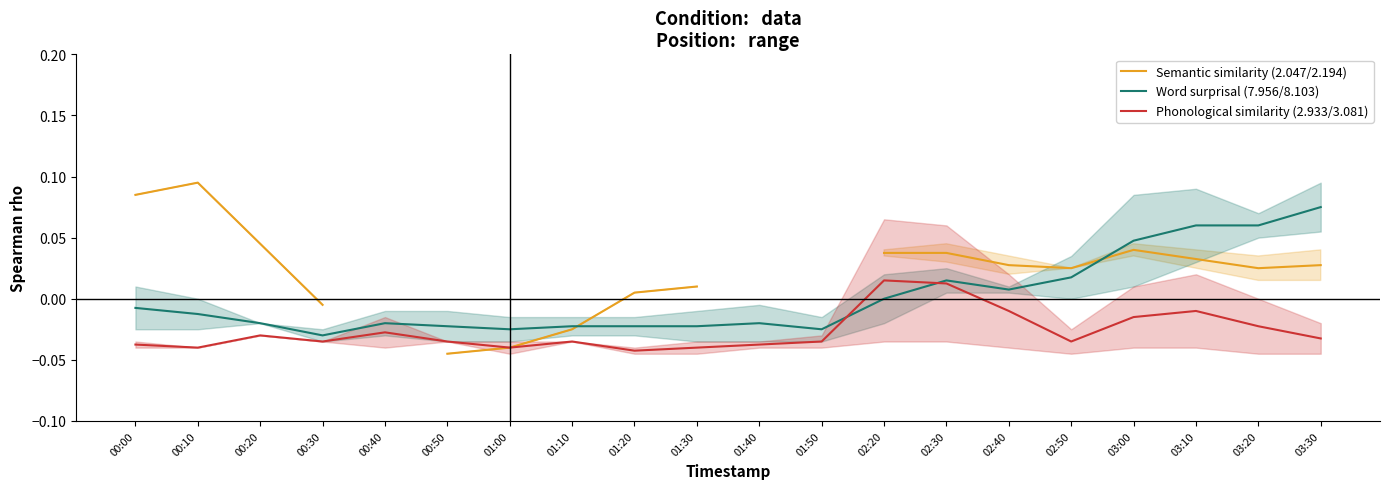

List the series in order of their peak value, lowest first.

Phonological similarity (2.933/3.081), Word surprisal (7.956/8.103), Semantic similarity (2.047/2.194)